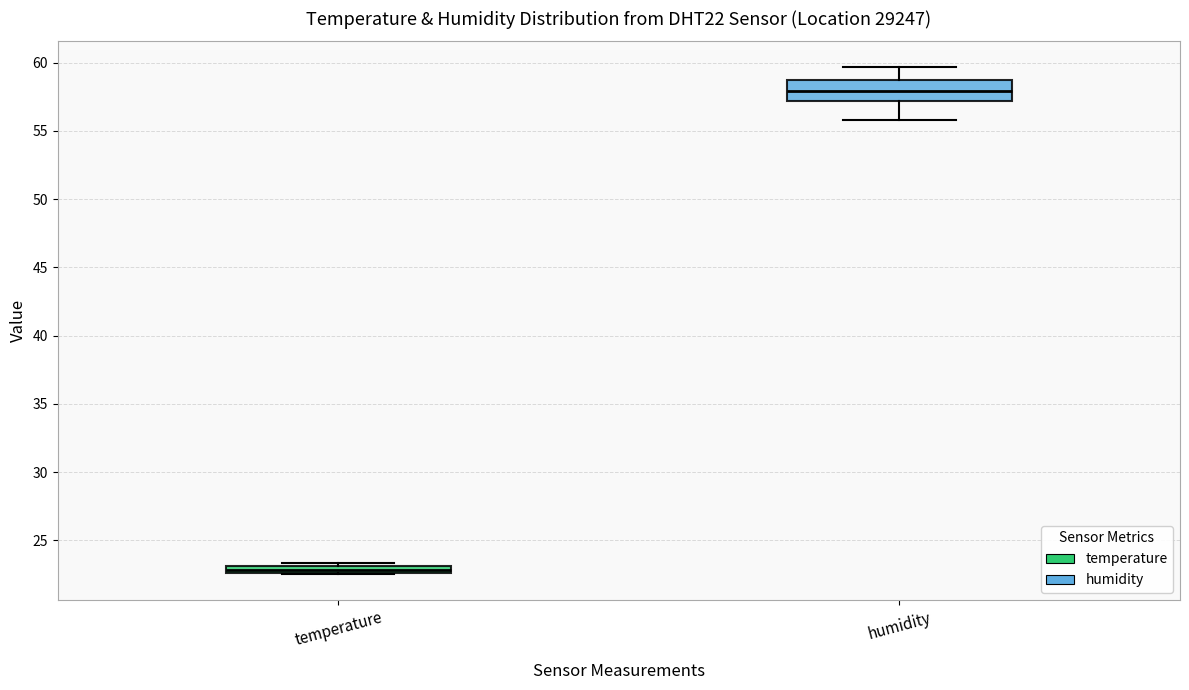

Which box has the highest median line?

humidity